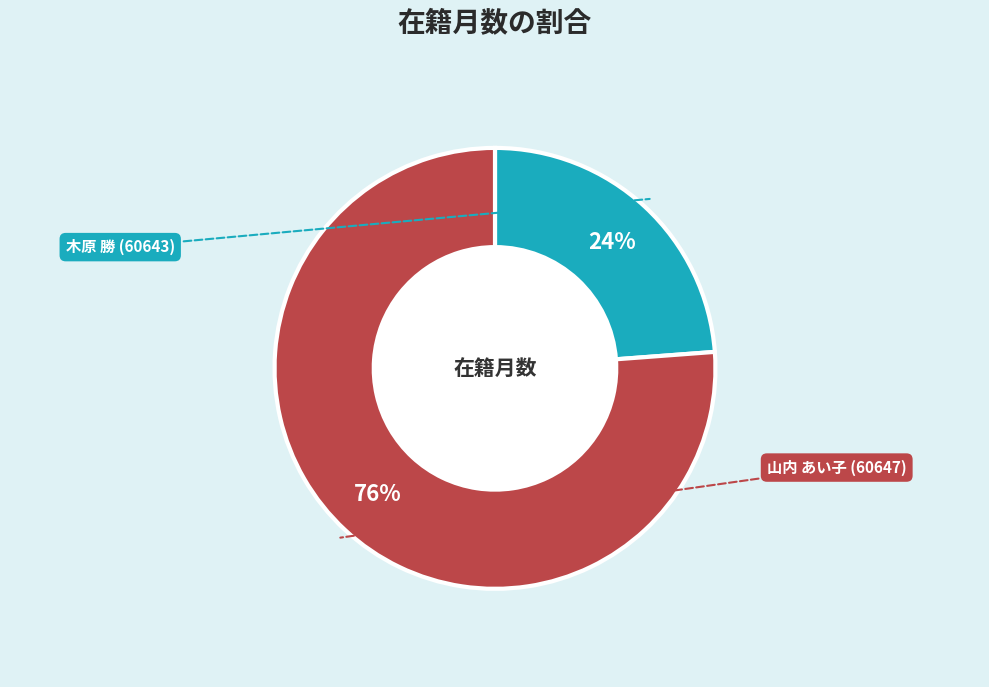

Is there a majority slice in this chart?

Yes